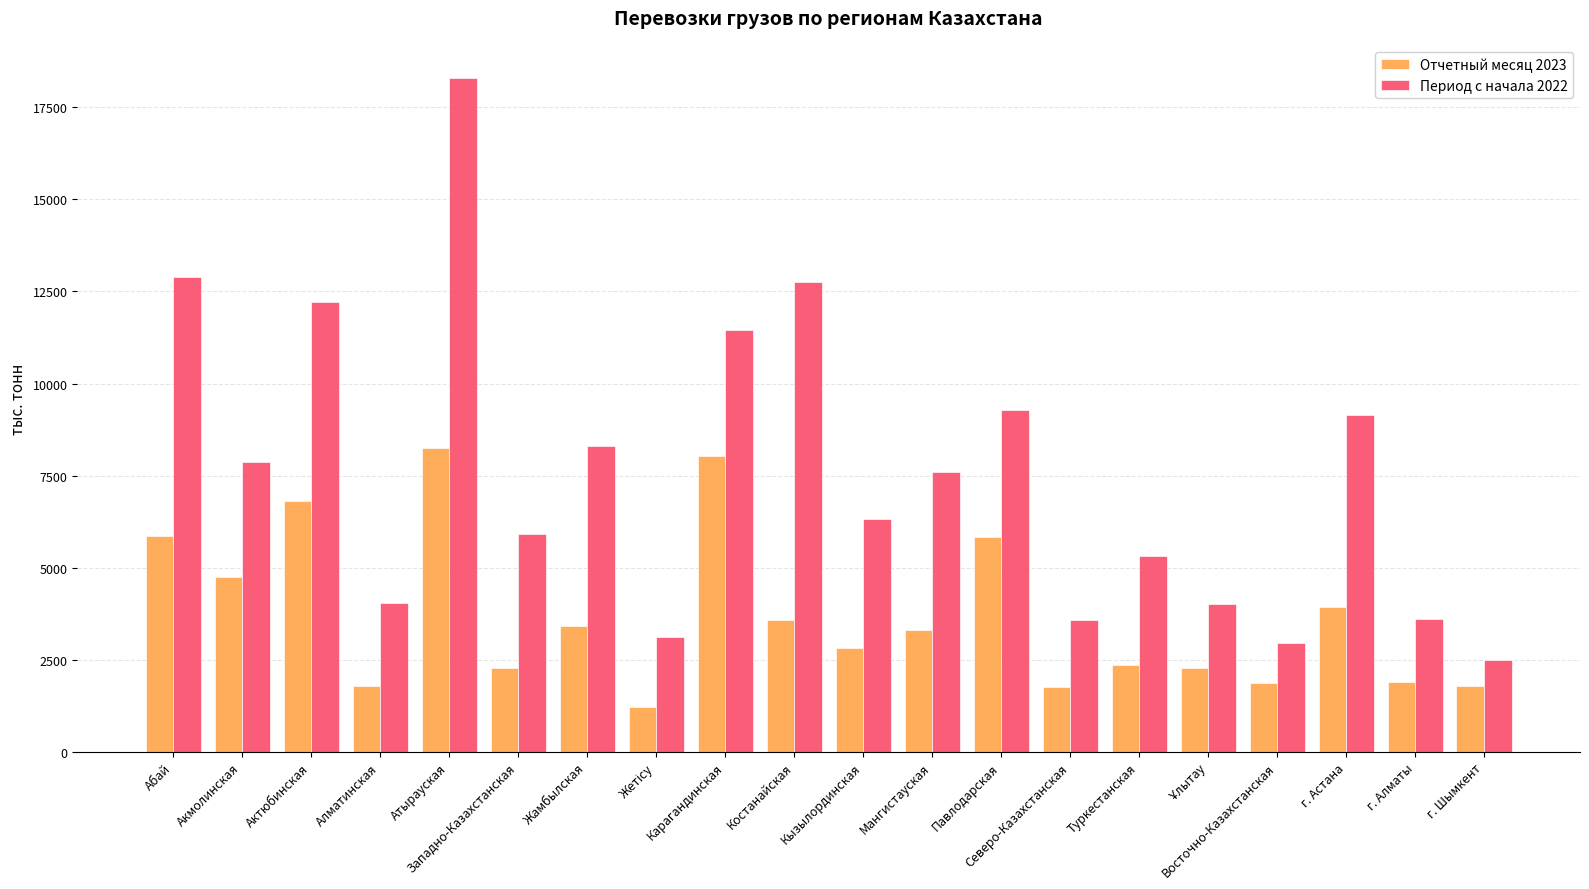

Where does the Период с начала 2022 series first go above 7589?

Абай